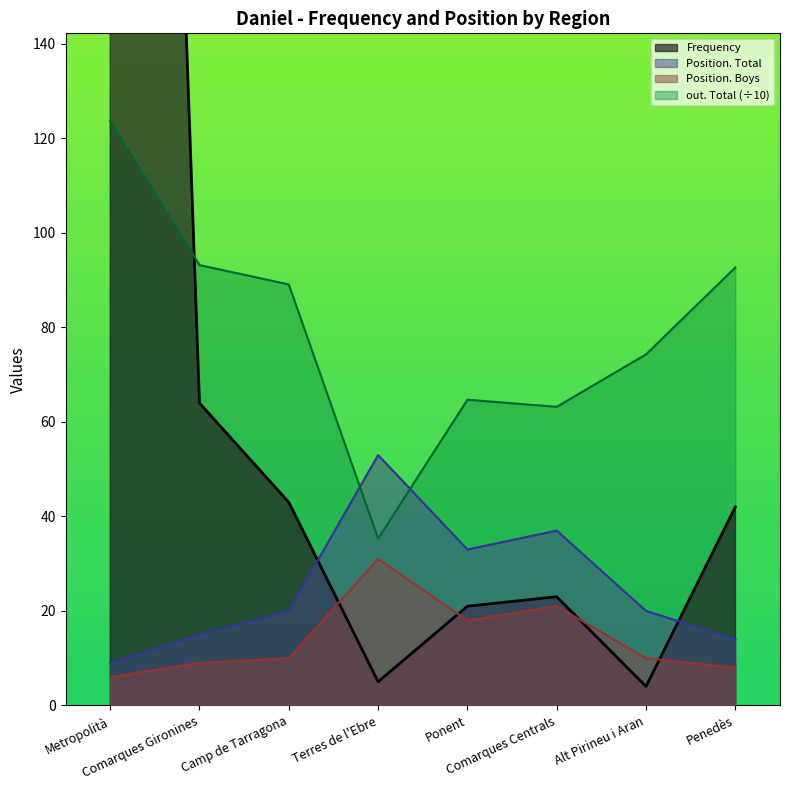

Is the value of Frequency at Metropolità greater than the value of out. Total at Alt Pirineu i Aran?

Yes